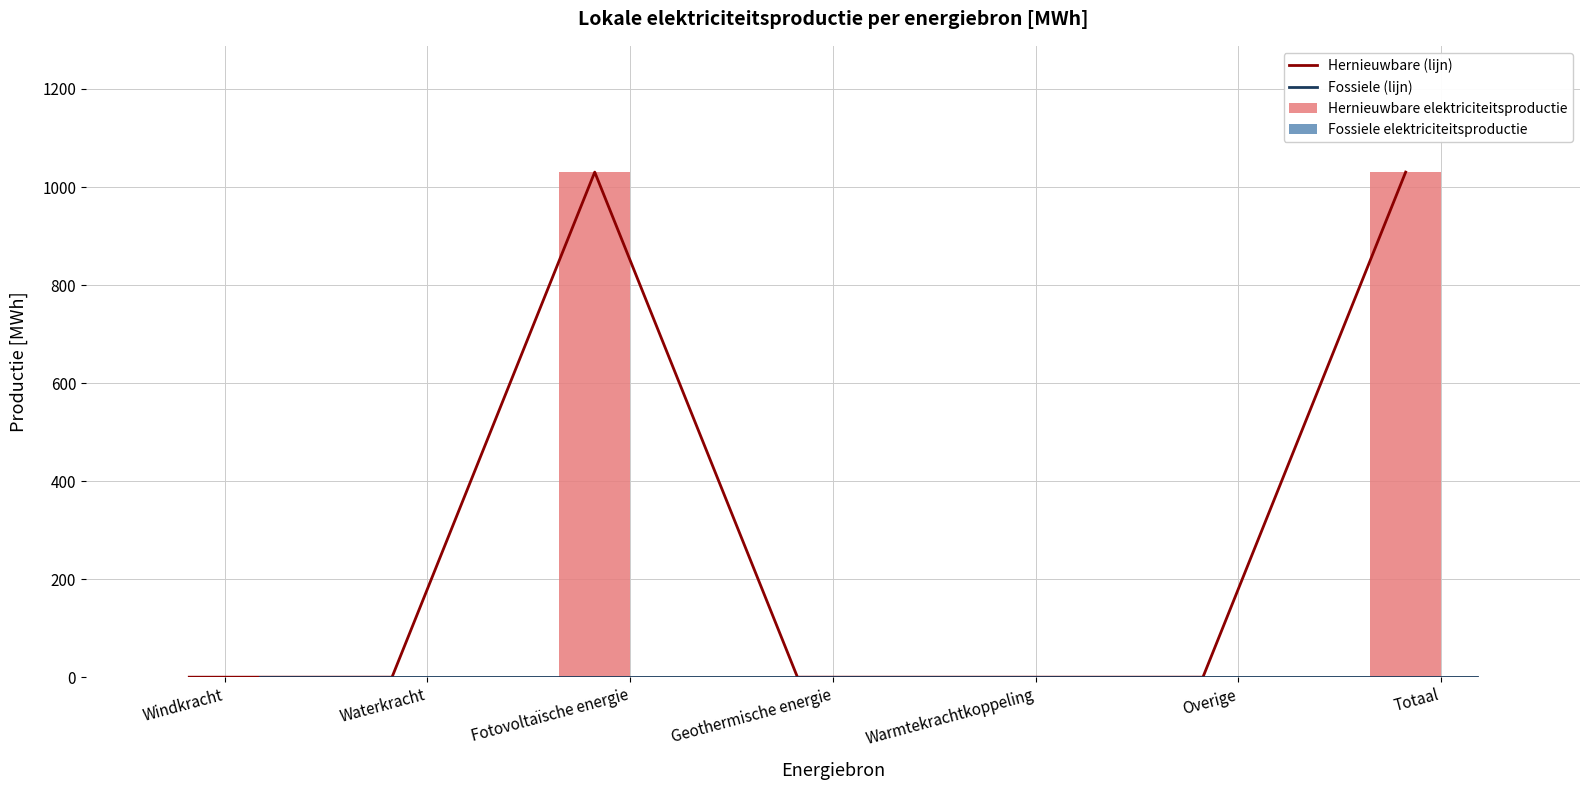

What is the average value of the Hernieuwbare elektriciteitsproductie series?

294.4